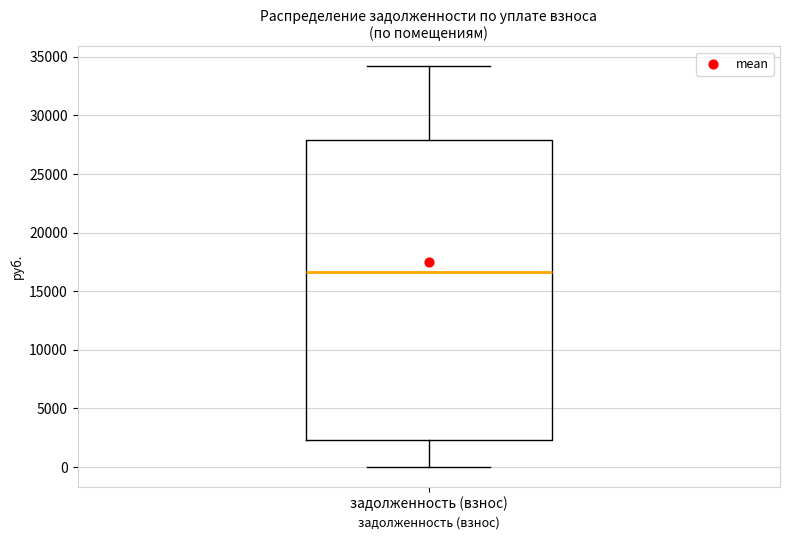

Where does the lower whisker of the box for задолженность (взнос) end on the y-axis? The values are not printed on the chart, so give them approximately, as read against the axis.

0